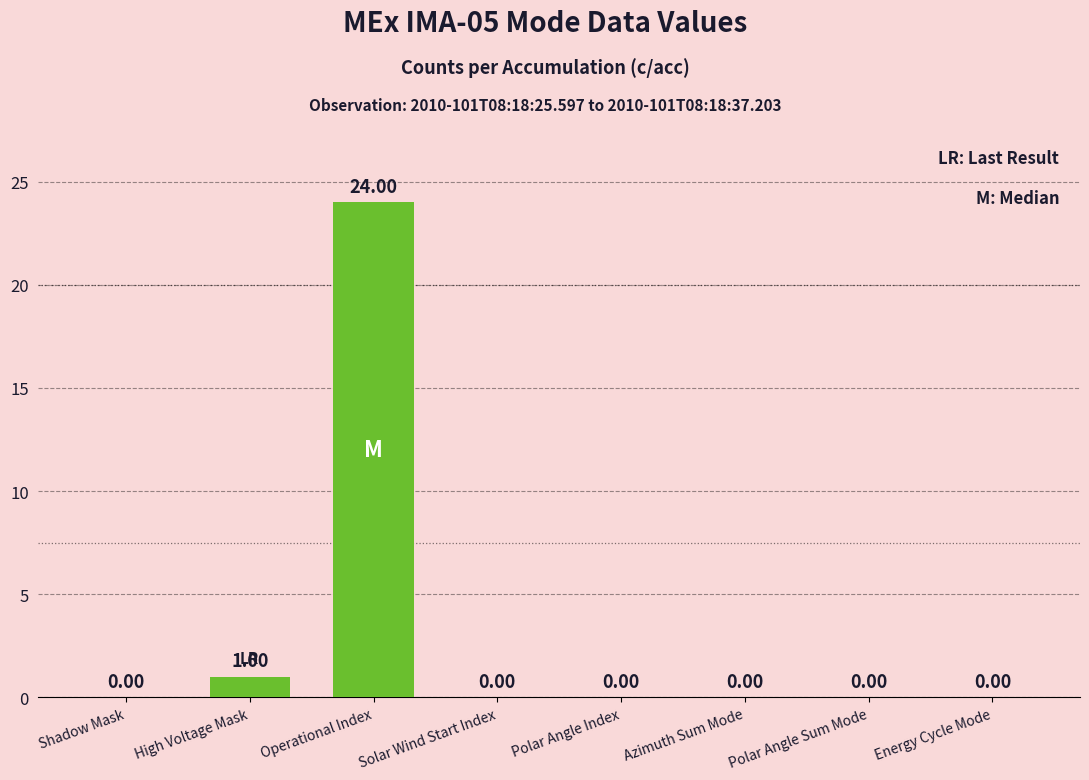

Reading right to left, transcribe all the data shown in this chart.

0	0	0	0	0	24	1	0